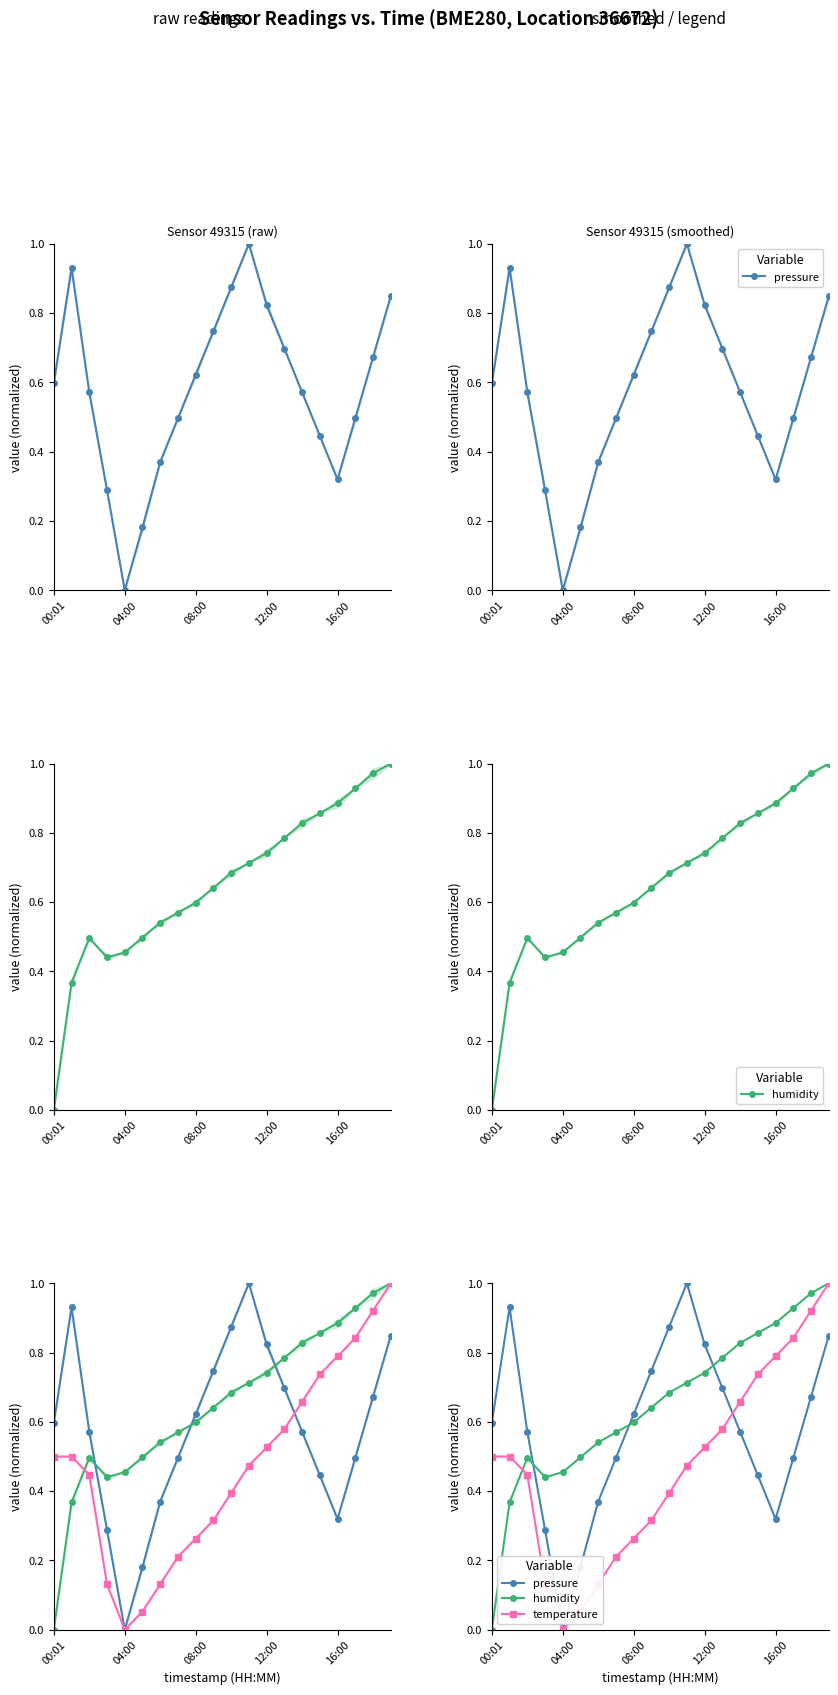

What is the greatest value displayed?

1.0